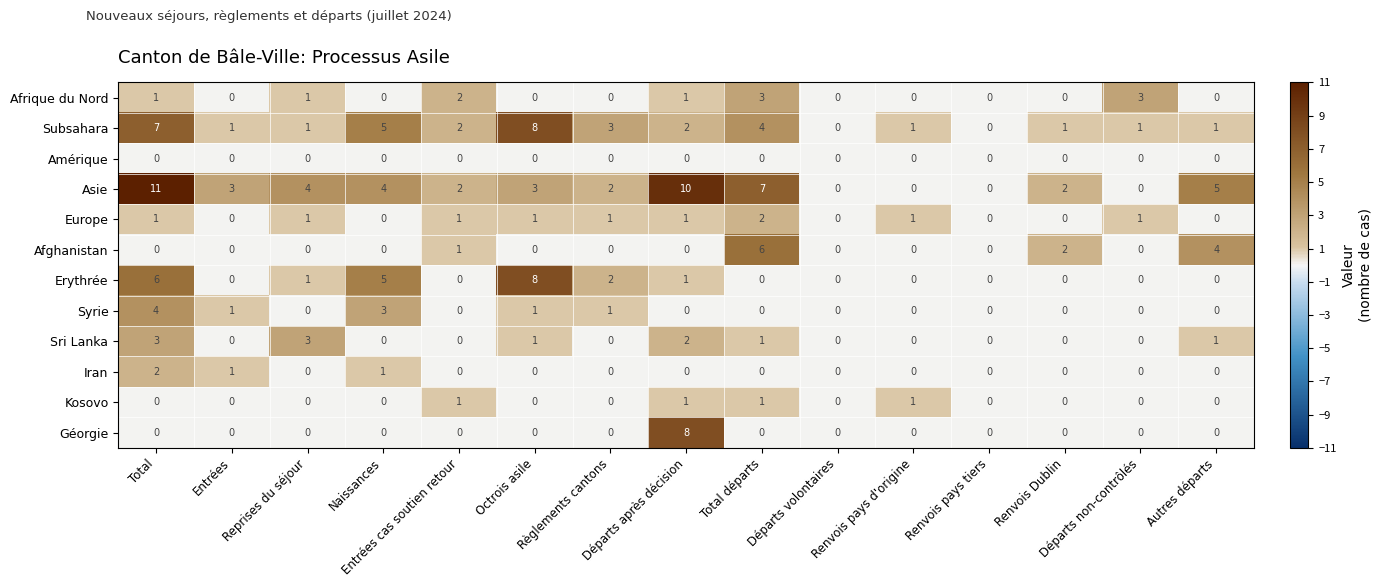

What is the difference between the maximum and minimum values in the Afghanistan series?

6